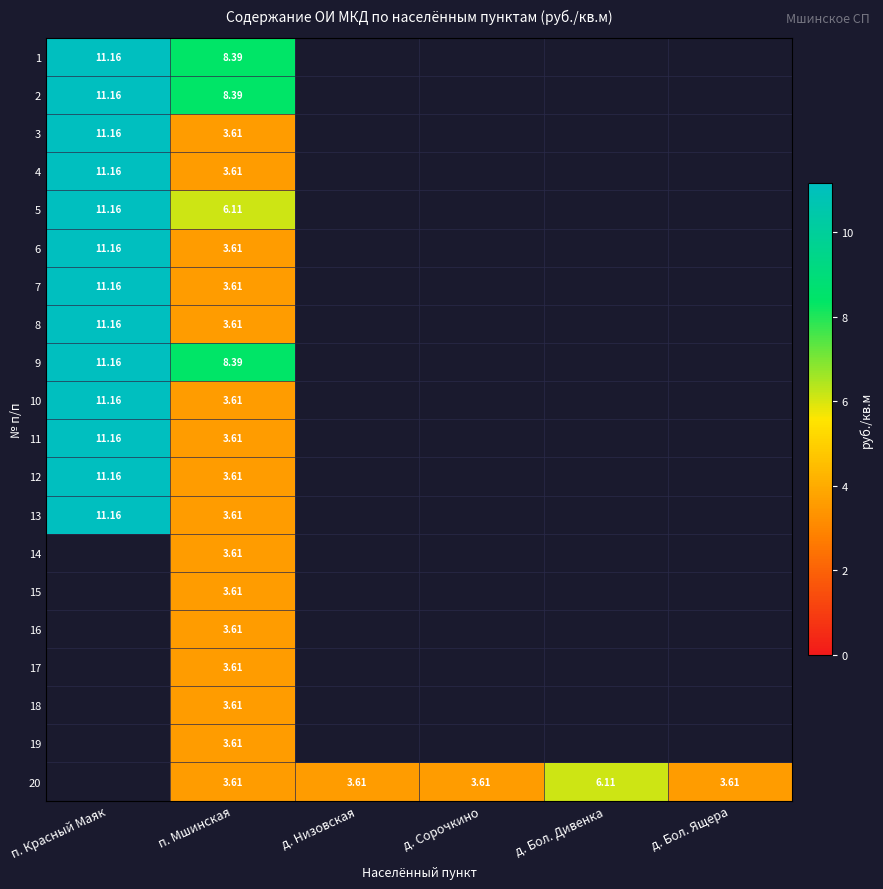

What is the highest value of the 17 series?

3.6